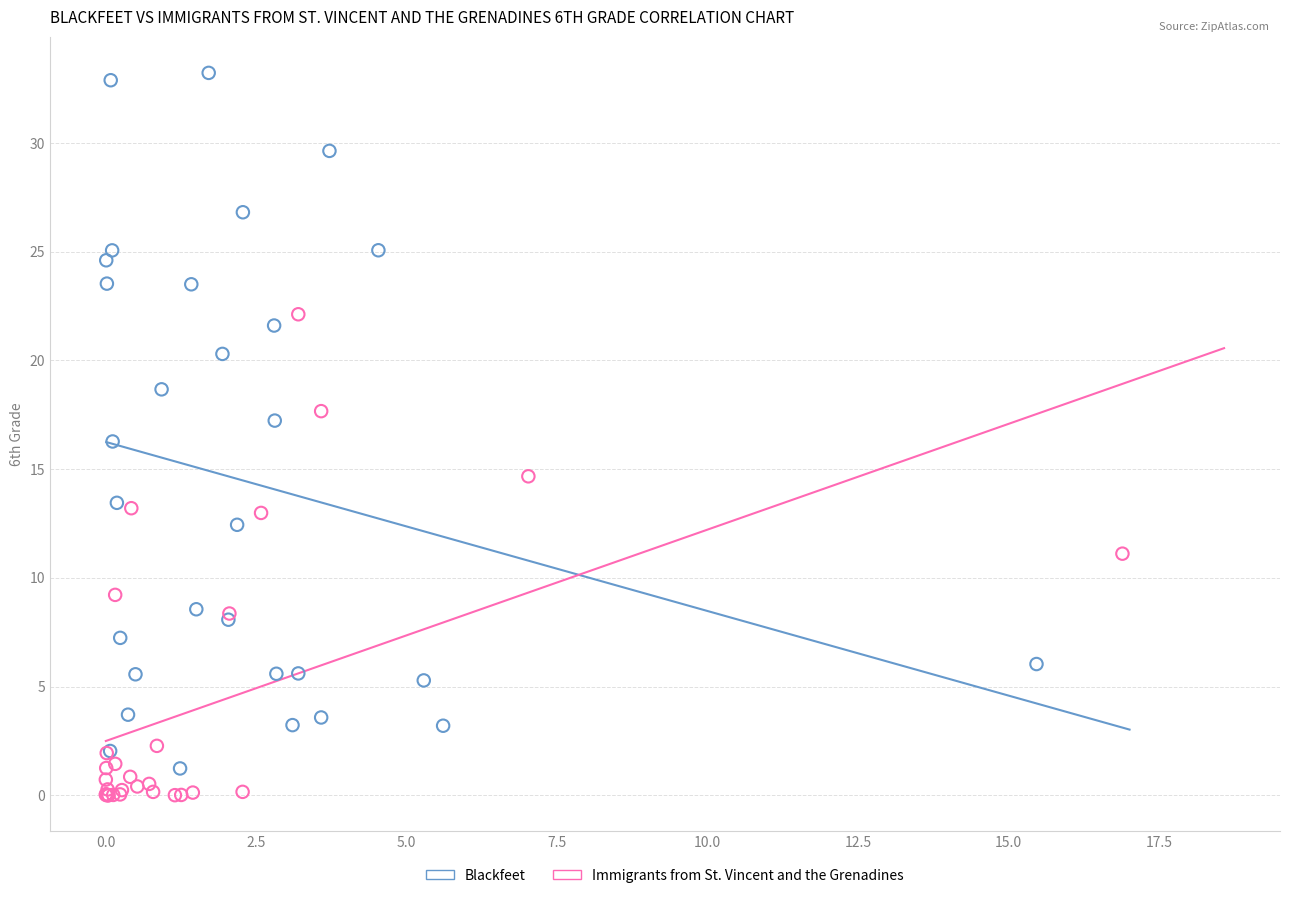

Which series contains the highest Y value?

Blackfeet